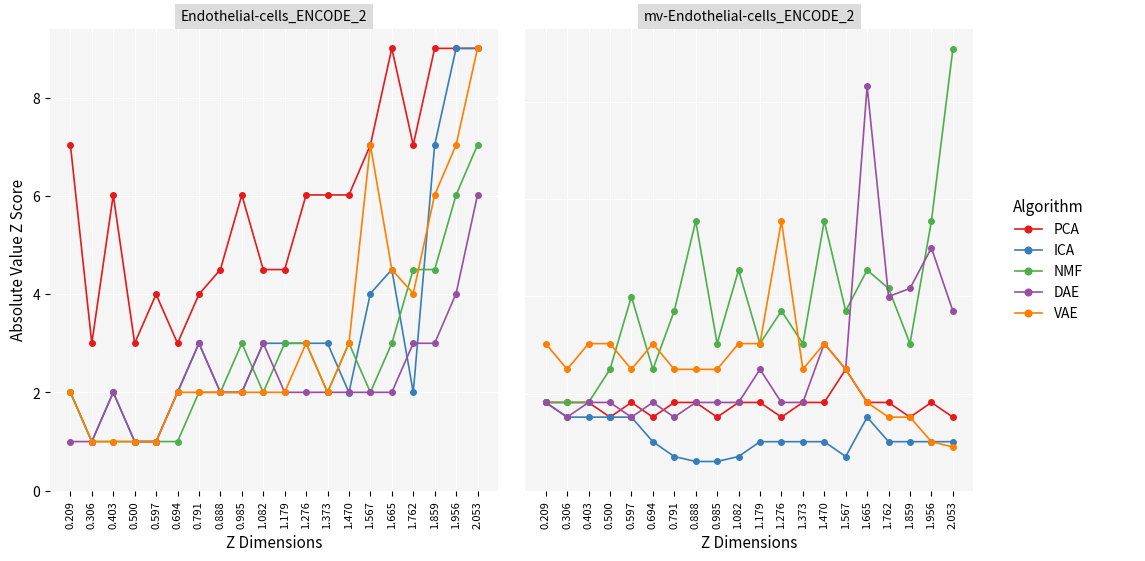

At which category is the sum across all series the highest?

1.665